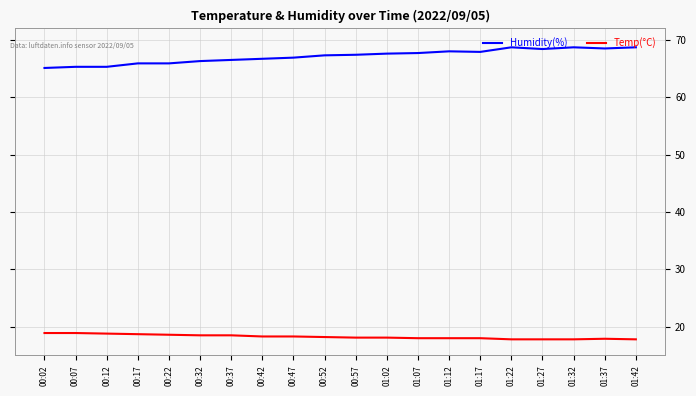

What is the spread (max minus min) of values at 01:02?

49.5